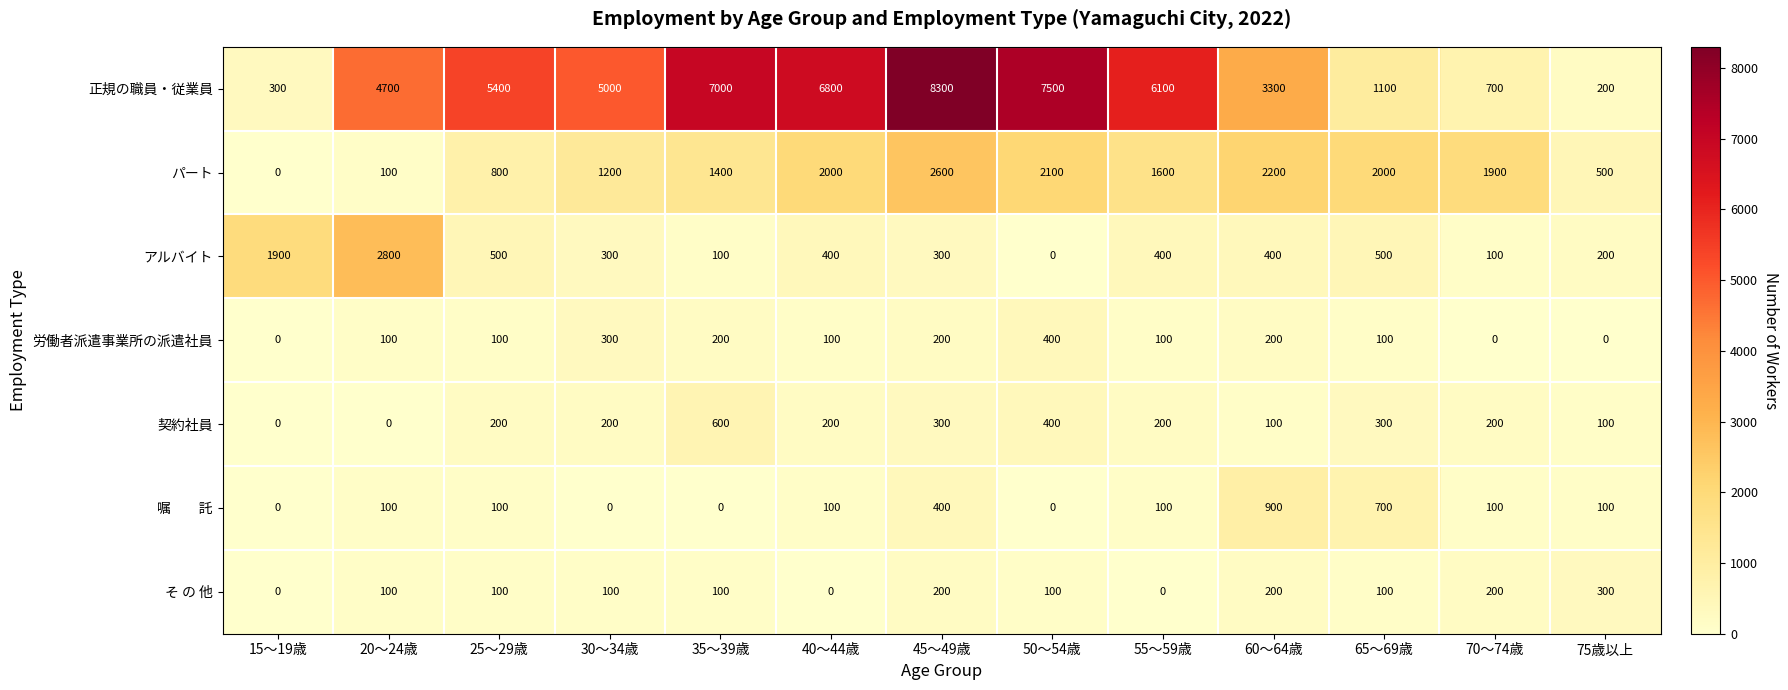

The value of 正規の職員・従業員 at 60～64歳 is 752. True or false?

False